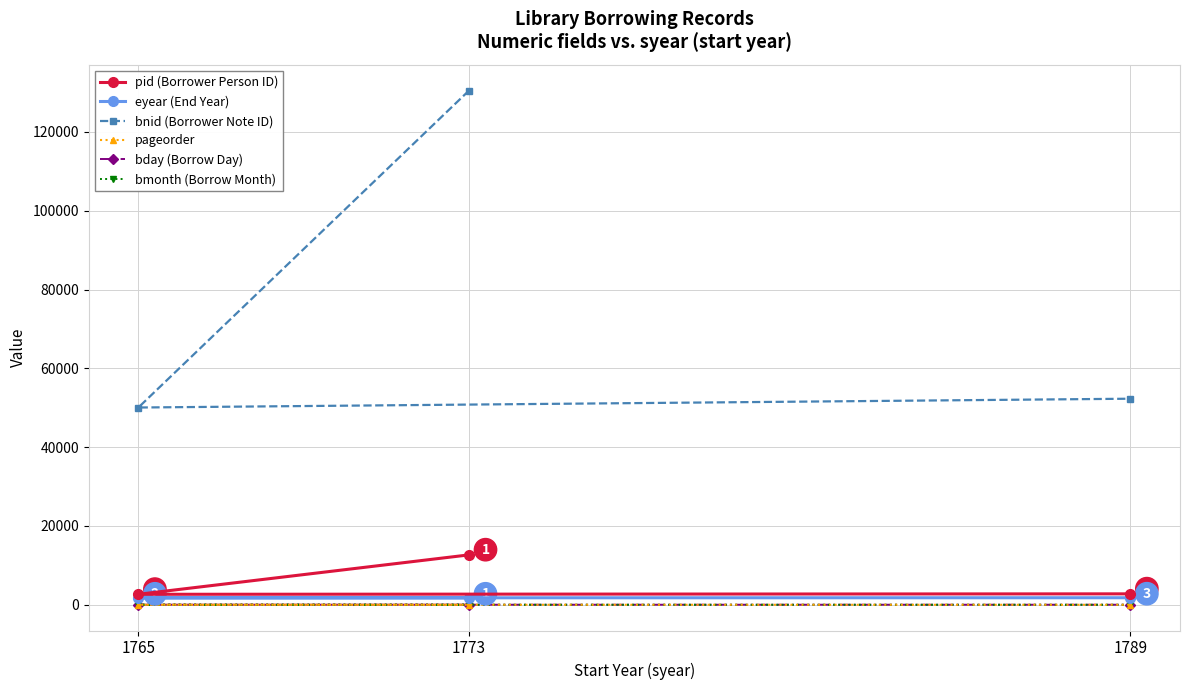

Reading right to left, extract all data points from this chart.

pid (Borrower Person ID): 1789=2779	1773=12668	1765=2665
eyear (End Year): 1789=1790	1773=1775	1765=1770
bnid (Borrower Note ID): 1789=52297	1773=130505	1765=50062
pageorder: 1789=4	1773=1	1765=11
bday (Borrow Day): 1789=15	1773=27	1765=18
bmonth (Borrow Month): 1789=5	1773=3	1765=11